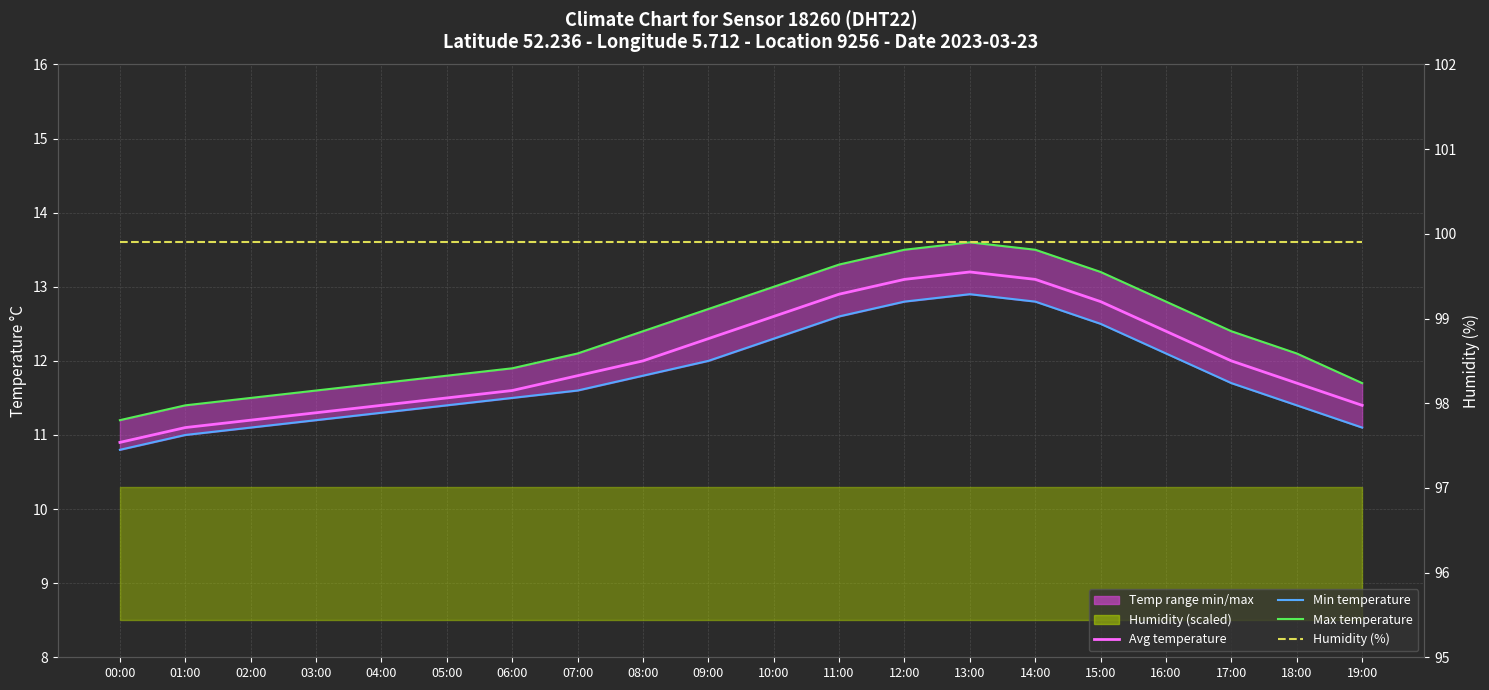

Rank the series at 07:00 from highest to lowest value.

Humidity (%), Max temperature, Avg temperature, Min temperature